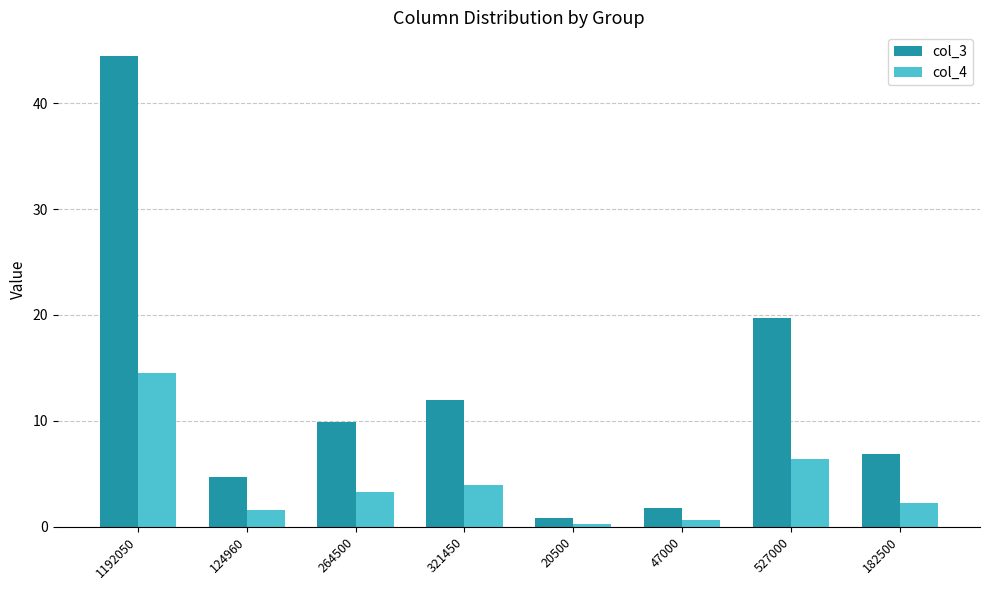

How many bars are there in total?

16